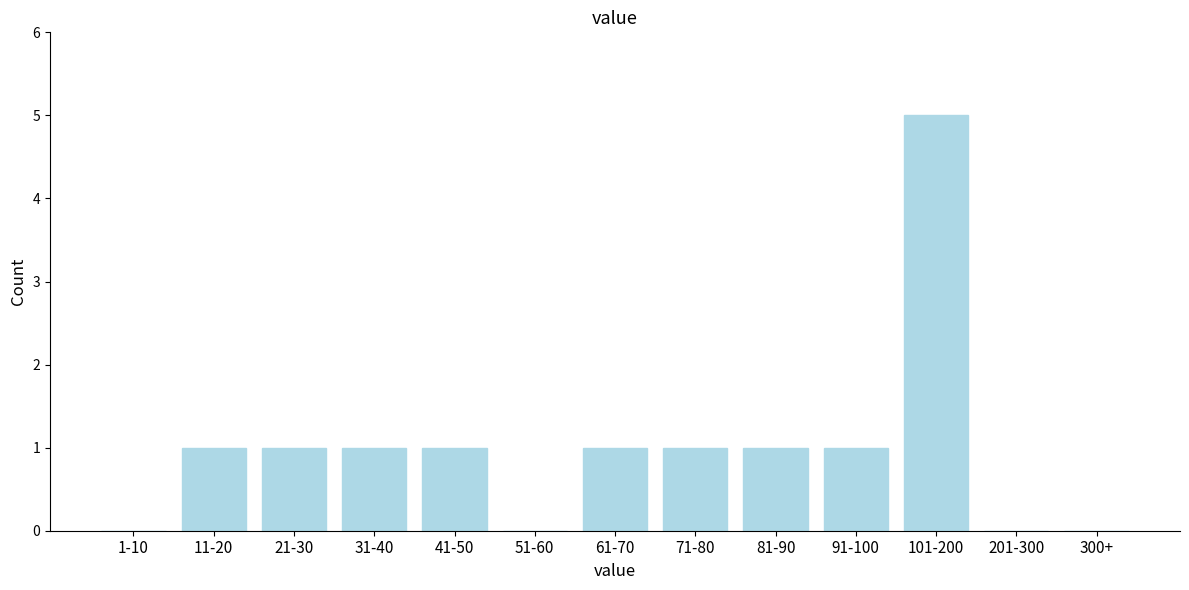

Reading left to right, transcribe all the data shown in this chart.

1-10=0	11-20=1	21-30=1	31-40=1	41-50=1	51-60=0	61-70=1	71-80=1	81-90=1	91-100=1	101-200=5	201-300=0	300+=0